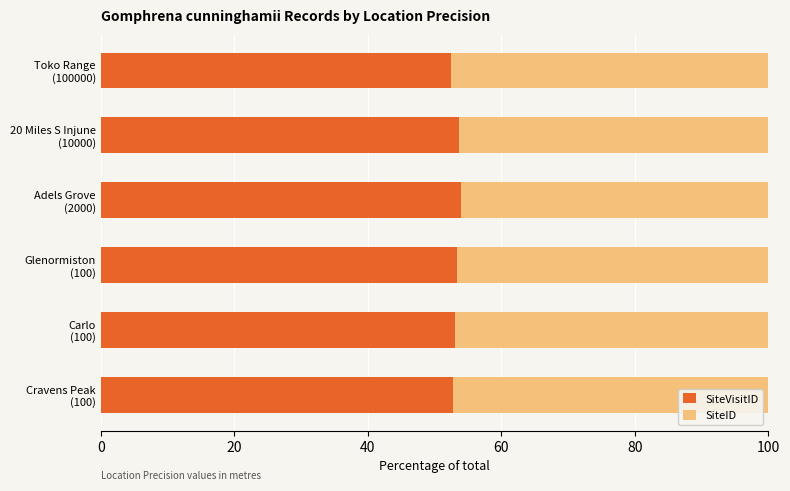

Count the number of categories in the chart.

6